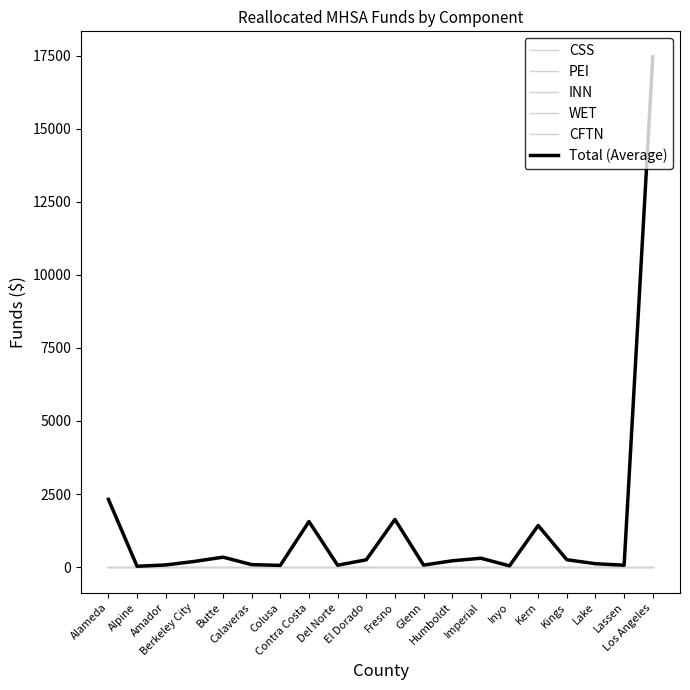

Does the chart display data point markers on the line(s)?

No